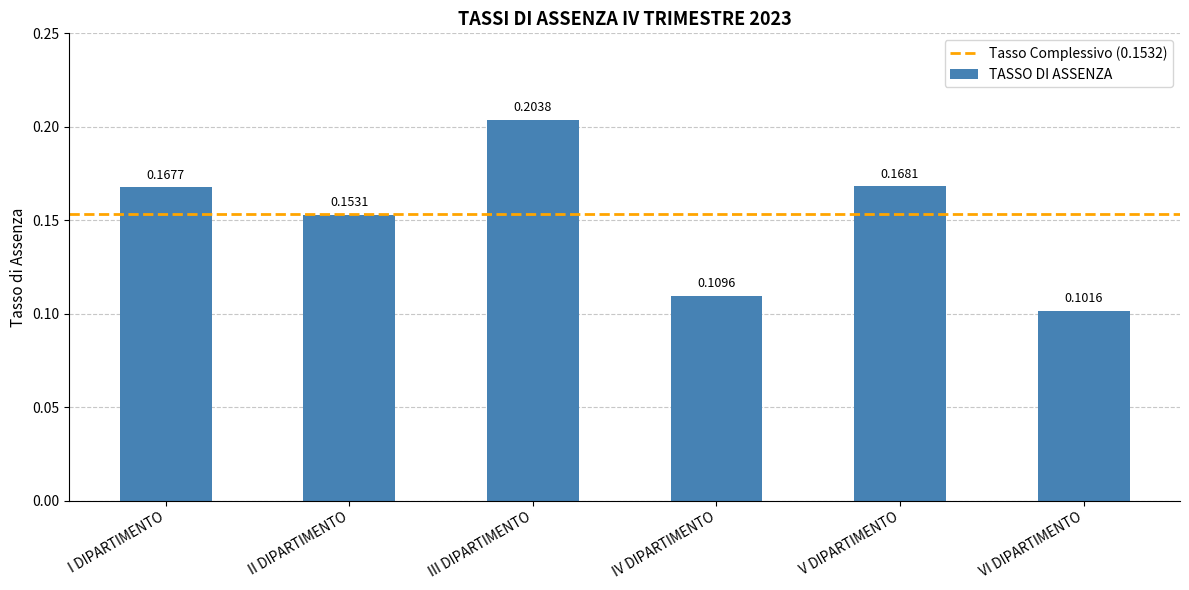

Which has a higher value, II DIPARTIMENTO or IV DIPARTIMENTO?

II DIPARTIMENTO